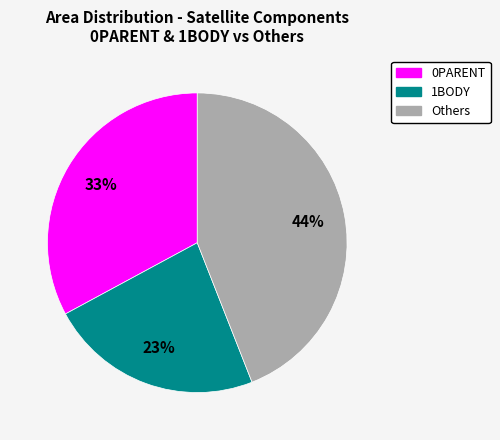

To the nearest percent, what is the difference between the largest and smallest slice percentages?

21%